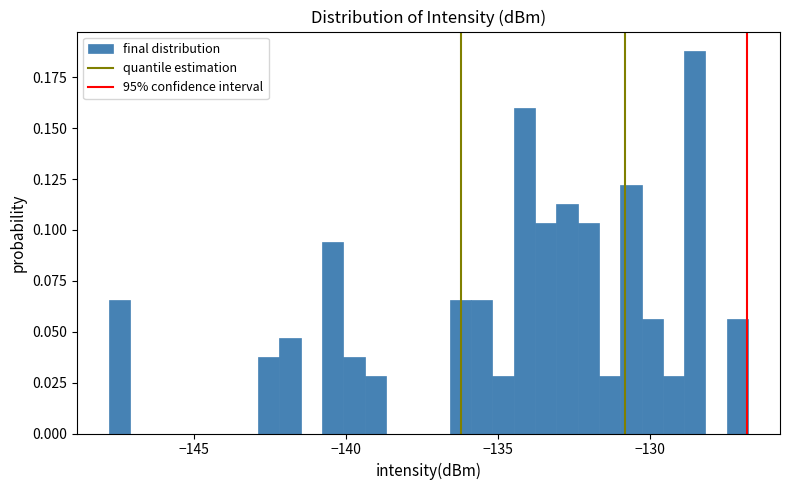

Around what value on the x-axis is the tallest bar? Give the approximate position of its centre, as read against the axis.

-128.5